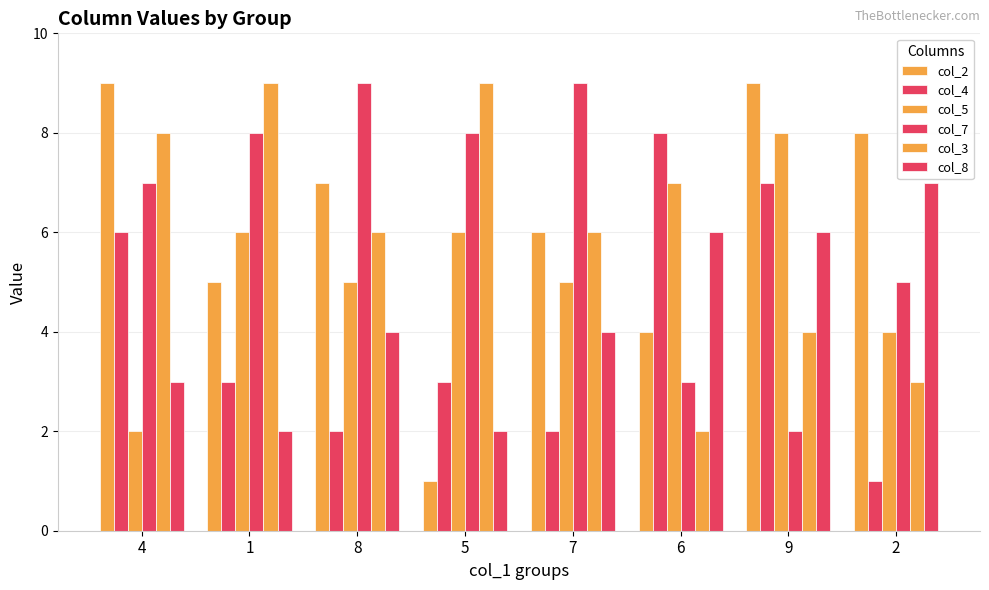

Reading right to left, transcribe all the data shown in this chart.

col_2: 8	9	4	6	1	7	5	9
col_4: 1	7	8	2	3	2	3	6
col_5: 4	8	7	5	6	5	6	2
col_7: 5	2	3	9	8	9	8	7
col_3: 3	4	2	6	9	6	9	8
col_8: 7	6	6	4	2	4	2	3